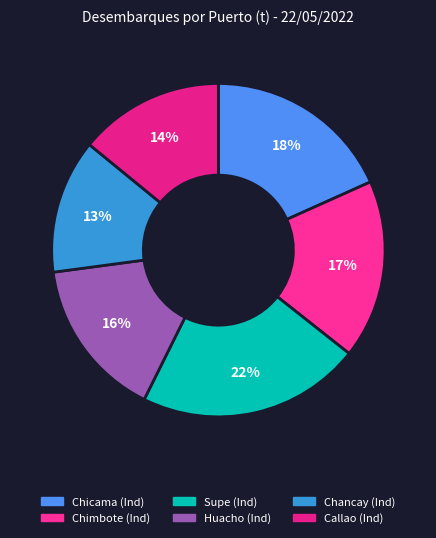

What is the smallest slice in the pie chart?

Chancay (Ind)